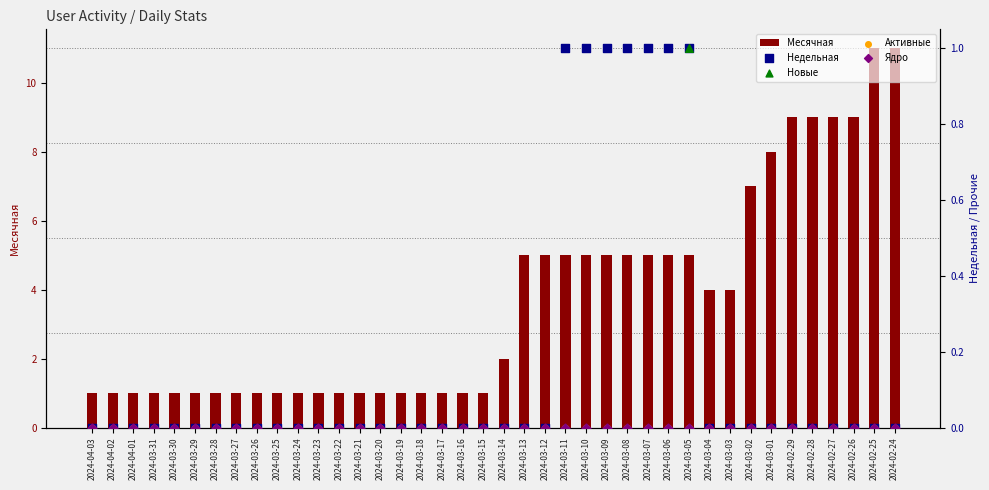

Is the value of Новые at 2024-03-19 greater than the value of Недельная at 2024-03-15?

No